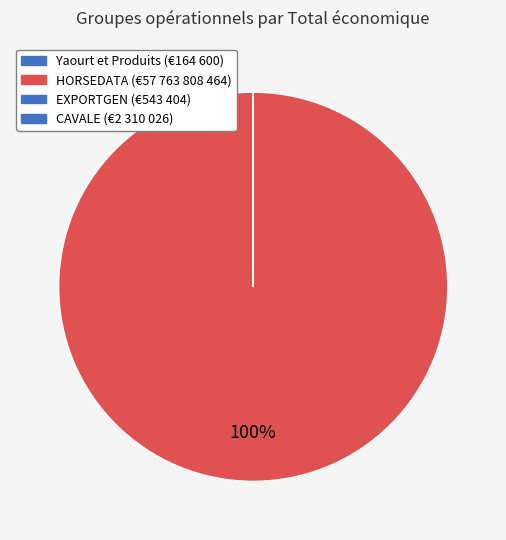

Which slice is the smallest?

Groupe opérationnel Yaourt et Produits